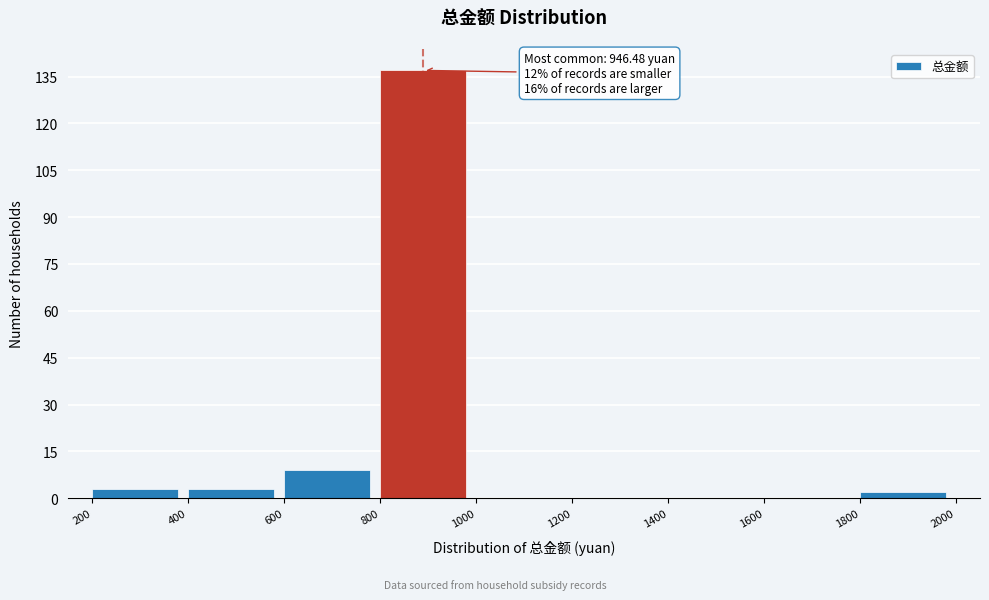

Which range on the x-axis has the tallest bar?

800 to 1000